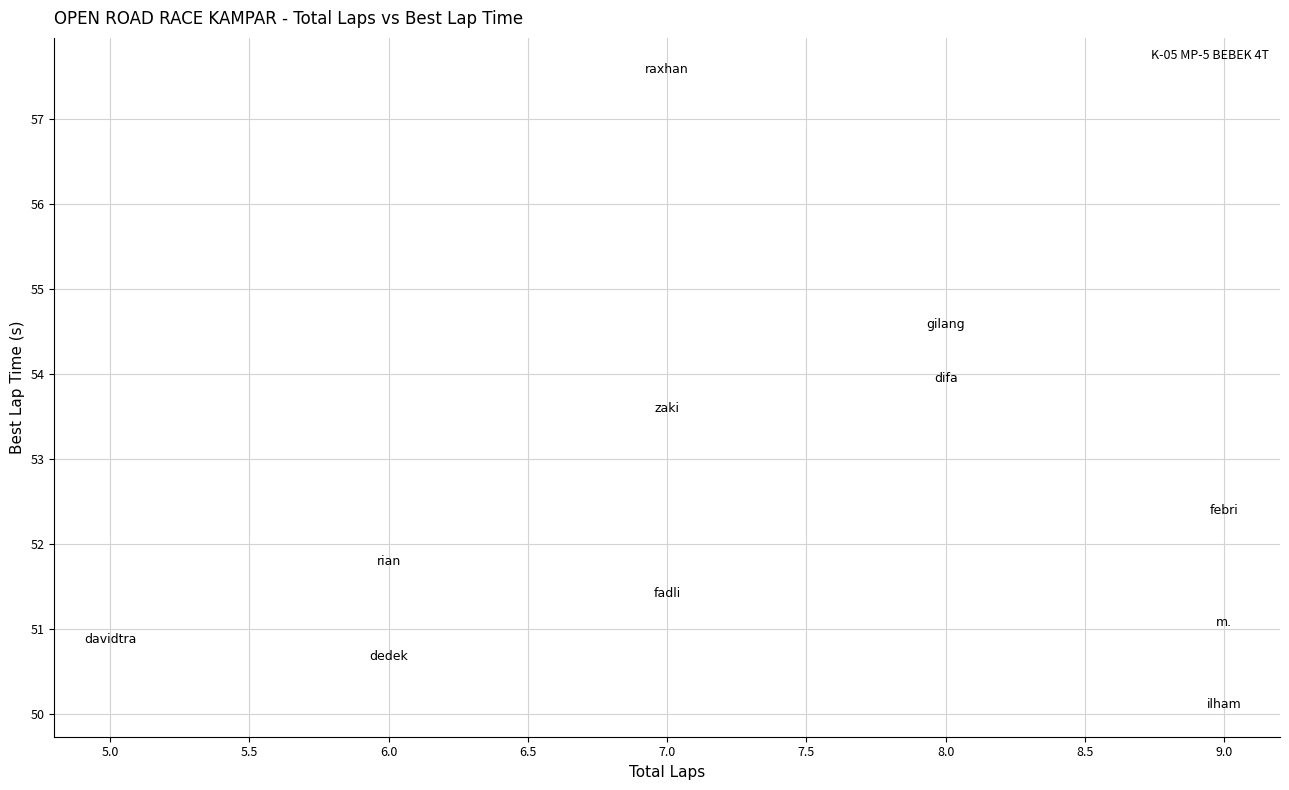

What is the range of X values (max minus min)?

4.0